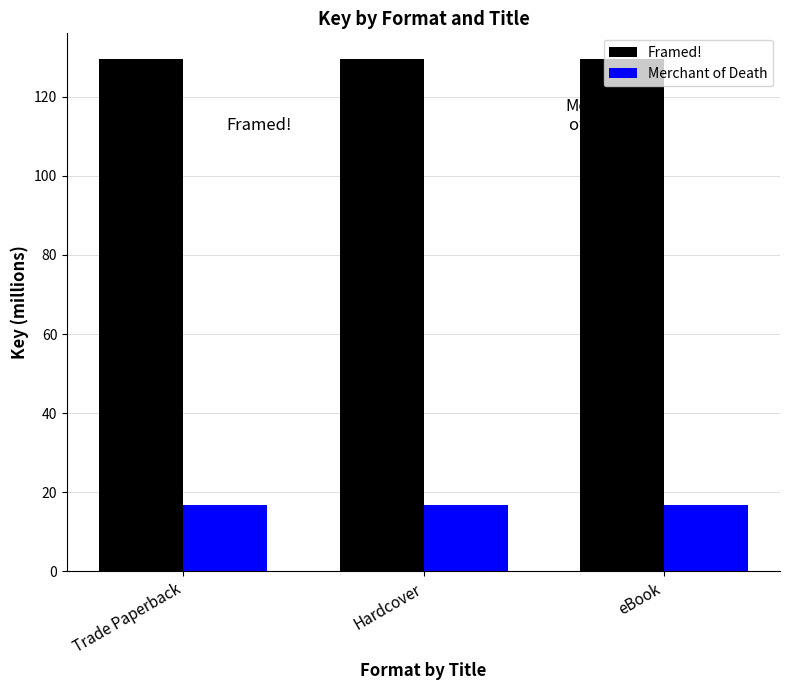

What is the approximate value of Merchant of Death at eBook?

16.7